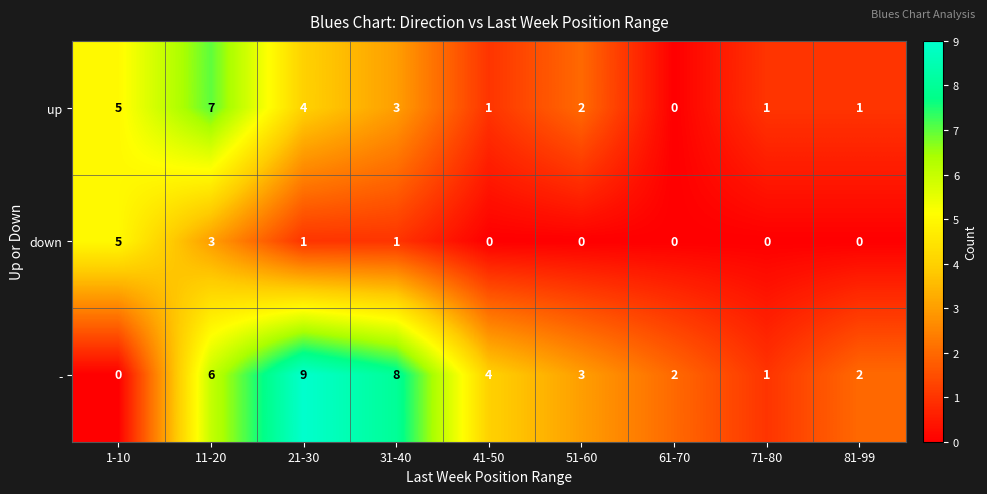

The value of down at 21-30 is 0. True or false?

False